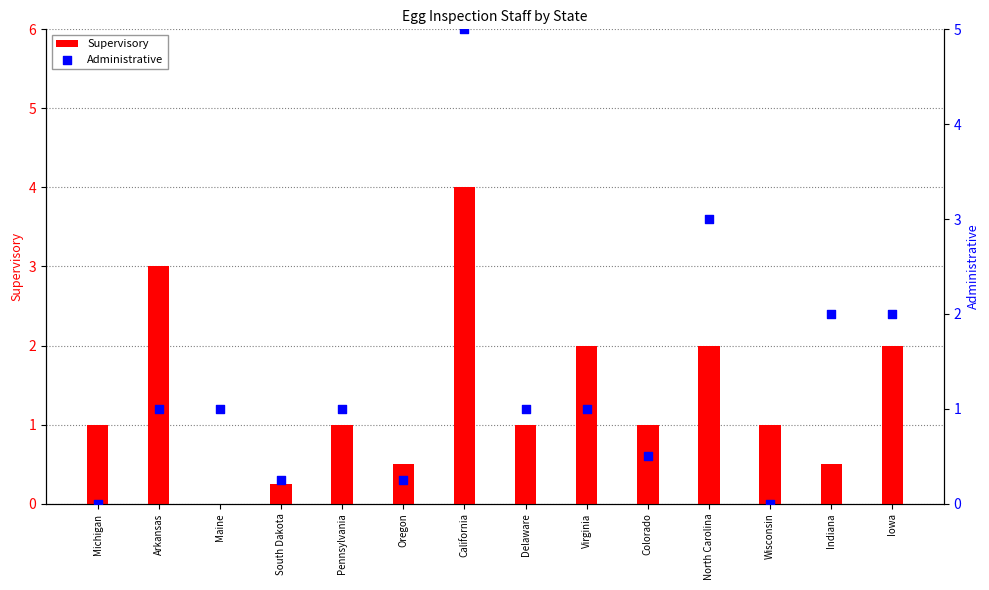

What is the total value across all series at Delaware?

2.0